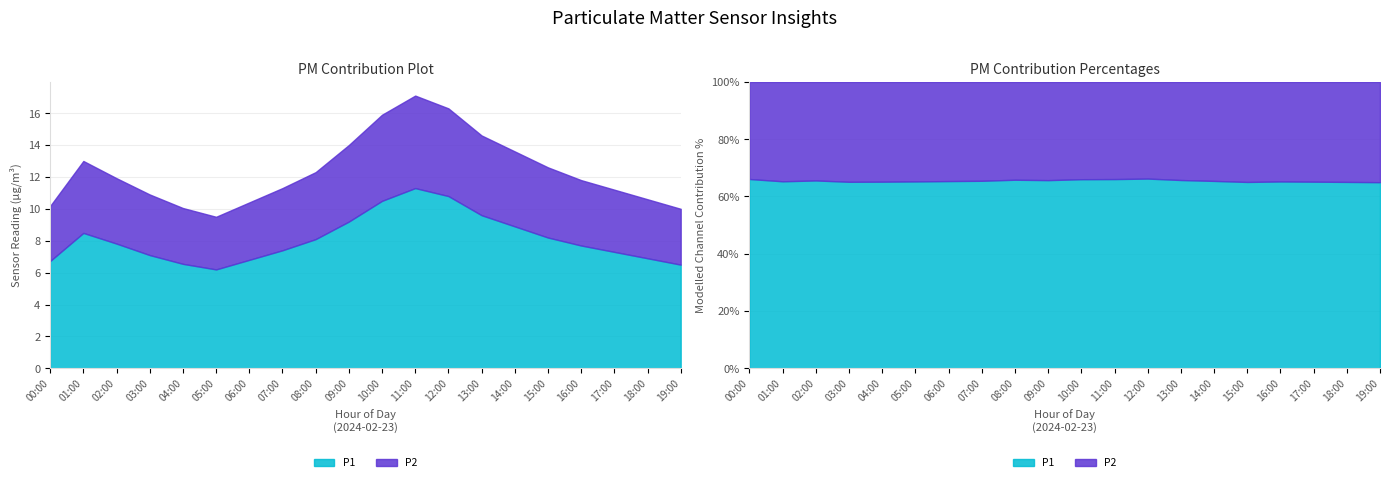

At which category does the chart reach its minimum across all series?

05:00